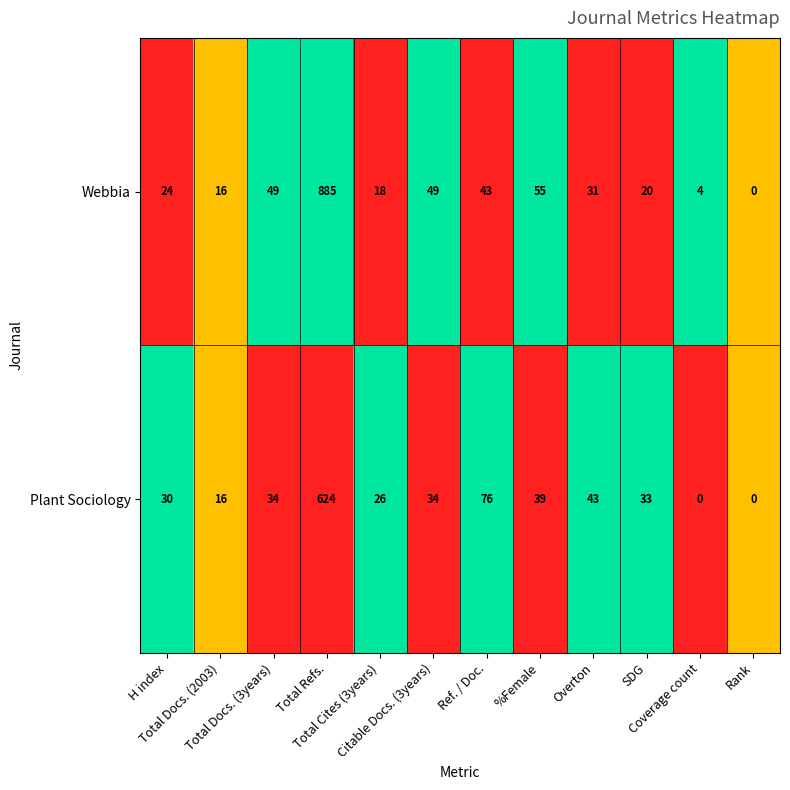

What is the highest value of the Webbia series?

885